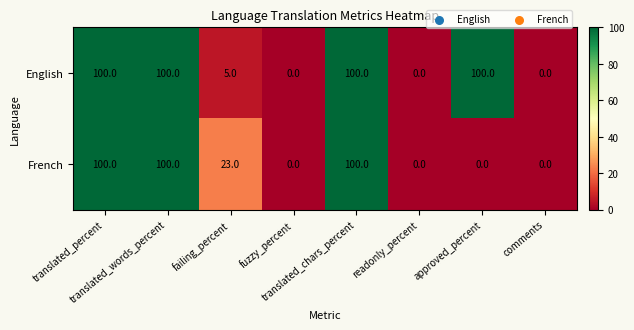

At how many categories does at least one series exceed 43?

4